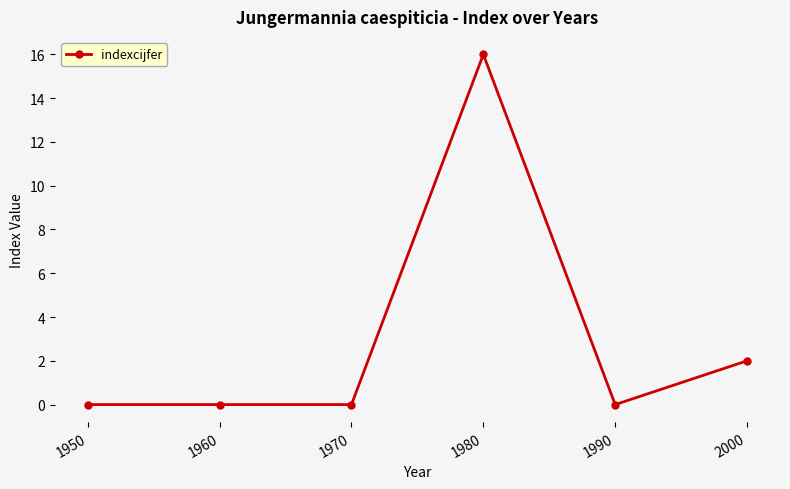

True or false: there are more than 0 points higher than both neighbors.

True